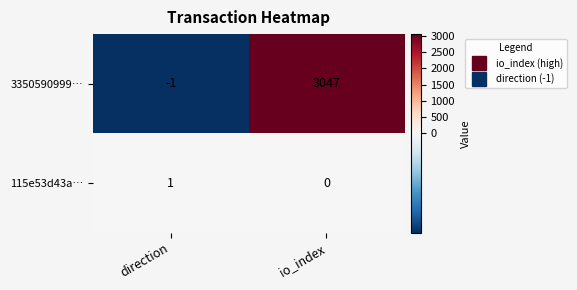

List the series in order of their peak value, highest first.

3350590999…, 115e53d43a…